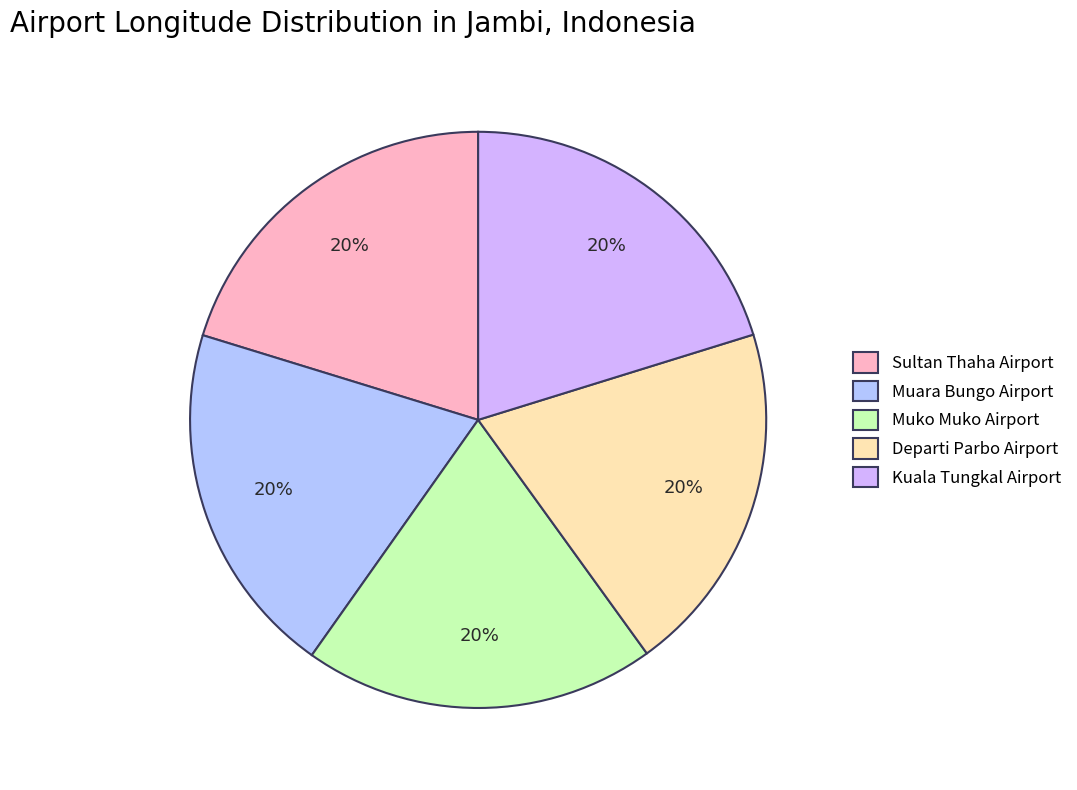

Count the number of slices in the pie.

5